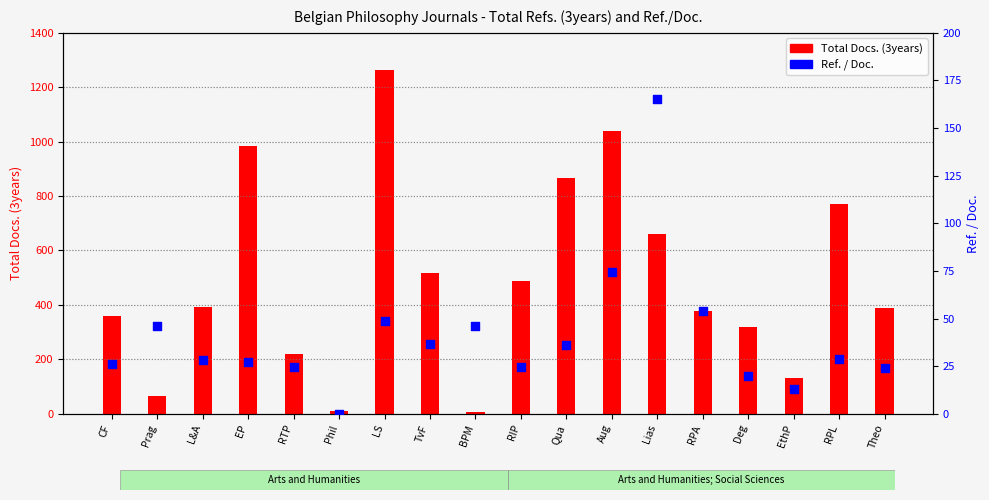

At how many categories does at least one series exceed 1230?

1